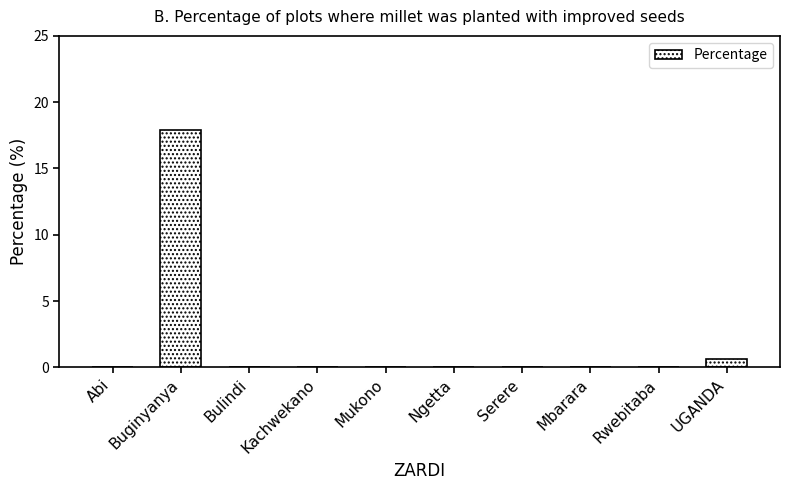

How many distinct data groups are displayed?

1